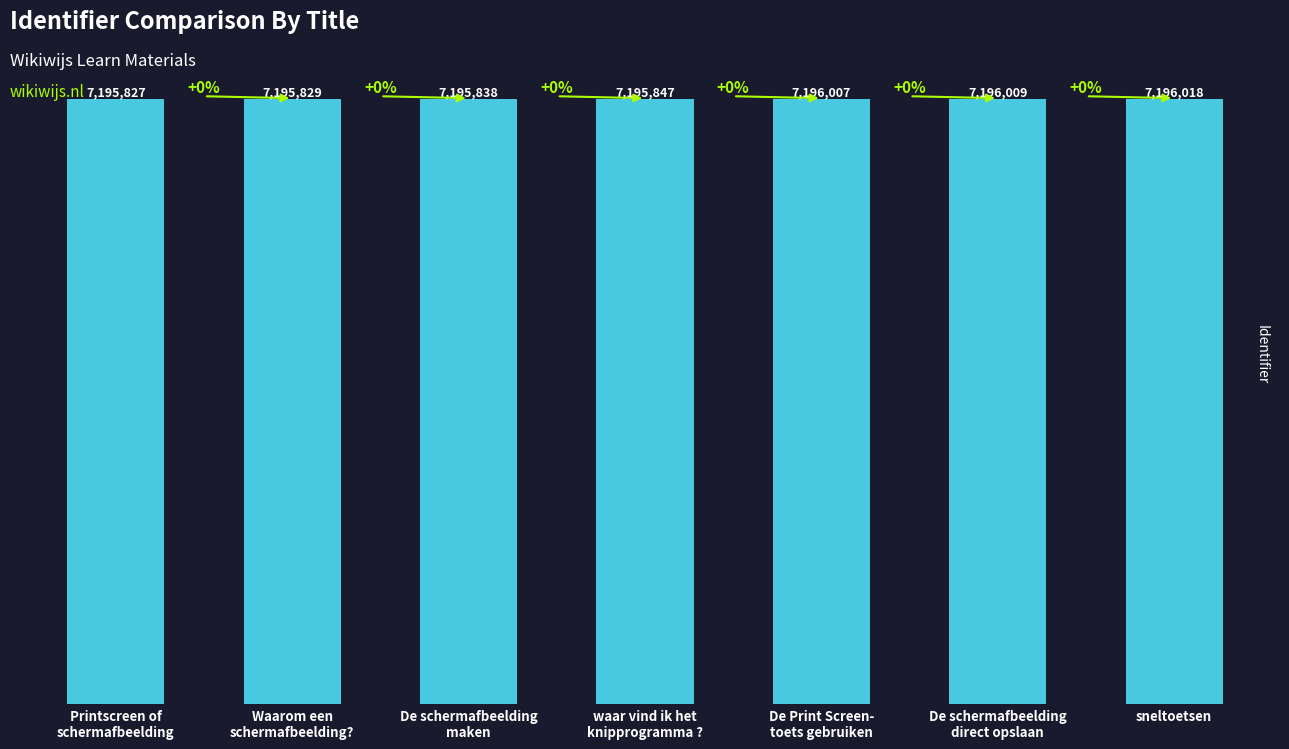

List the labels in order of value, smallest first.

Printscreen of
schermafbeelding, Waarom een
schermafbeelding?, De schermafbeelding
maken, waar vind ik het
knipprogramma ?, De Print Screen-
toets gebruiken, De schermafbeelding
direct opslaan, sneltoetsen